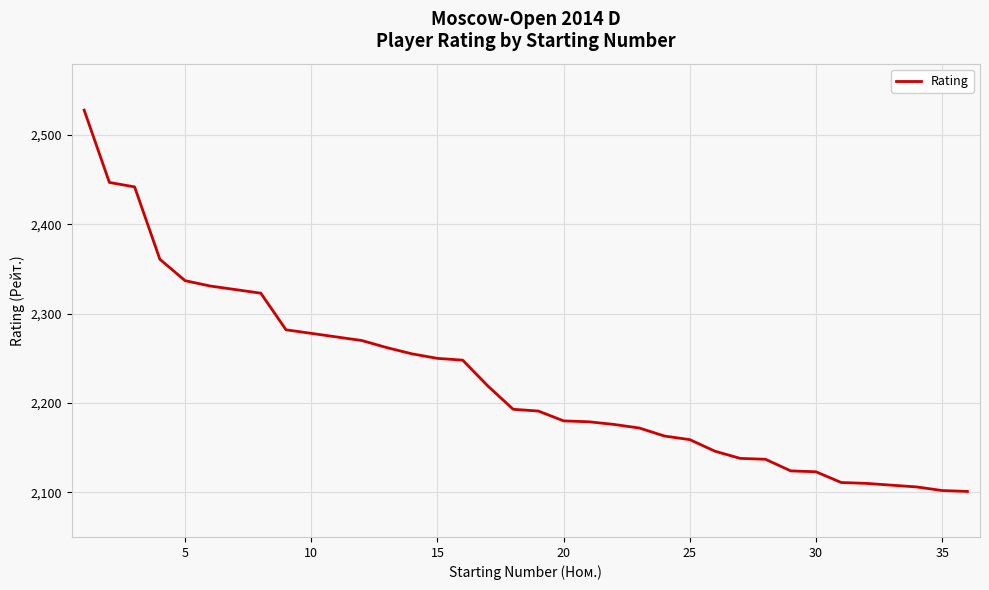

What is the maximum value shown in the chart?

2528